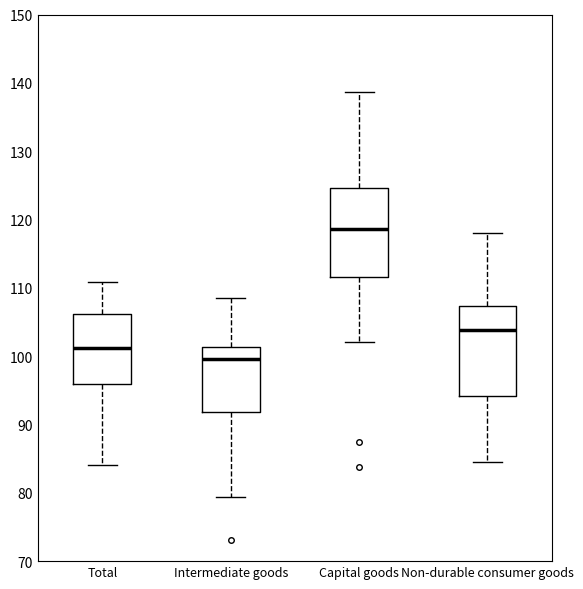

Which box's median line is the lowest?

Intermediate goods